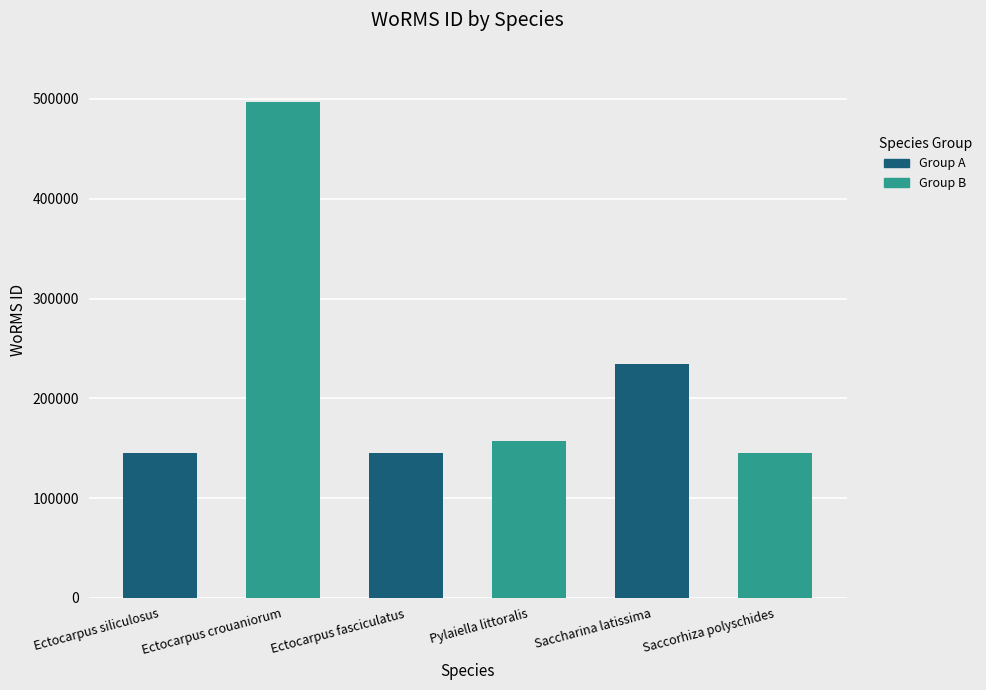

Reading left to right, extract all data points from this chart.

Ectocarpus siliculosus: Ectocarpus siliculosus=145410	Ectocarpus crouaniorum=145410
Ectocarpus crouaniorum: Ectocarpus siliculosus=496828	Ectocarpus crouaniorum=496828
Ectocarpus fasciculatus: Ectocarpus siliculosus=145404	Ectocarpus crouaniorum=145404
Pylaiella littoralis: Ectocarpus siliculosus=157188	Ectocarpus crouaniorum=157188
Saccharina latissima: Ectocarpus siliculosus=234483	Ectocarpus crouaniorum=234483
Saccorhiza polyschides: Ectocarpus siliculosus=145735	Ectocarpus crouaniorum=145735